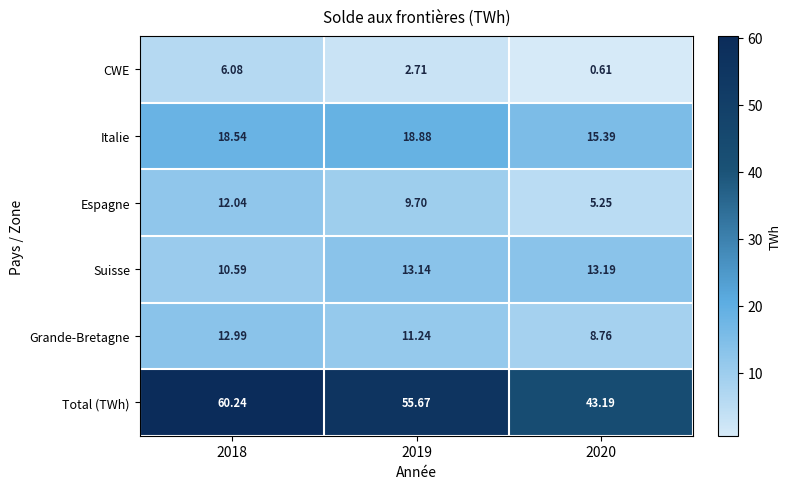

Which series has the widest spread of values?

Total (TWh)